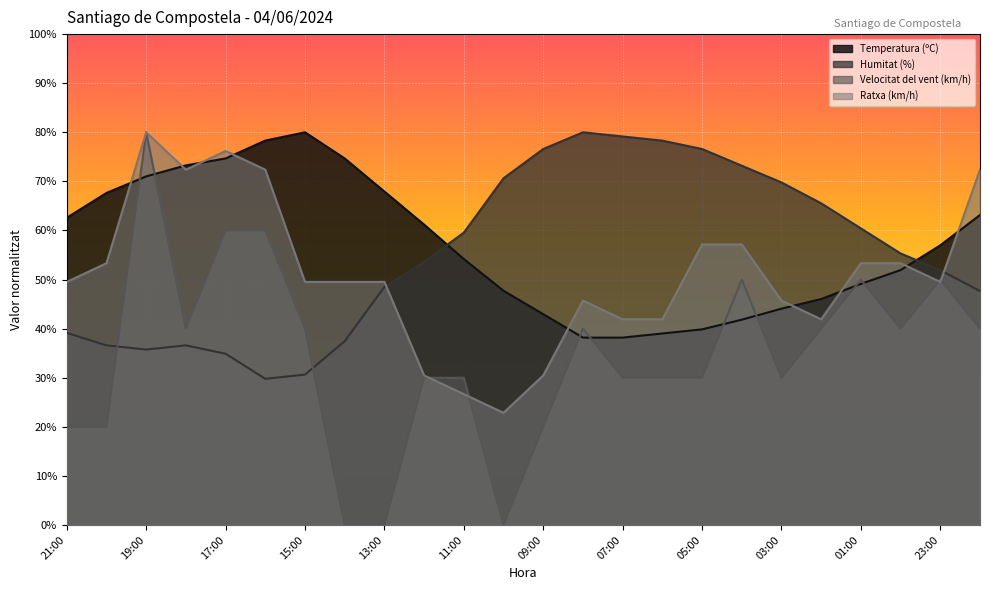

True or false: Ratxa (km/h) and Temperatura (ºC) intersect in this chart.

True